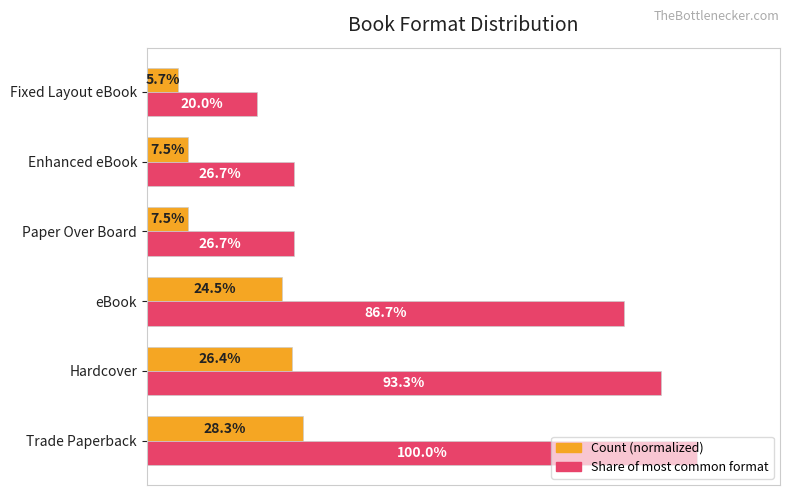

Which series has the widest spread of values?

Share of most common format